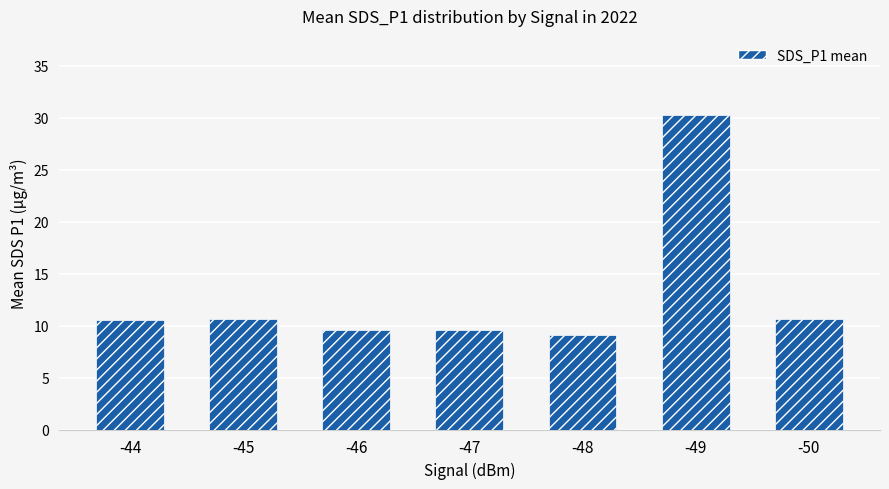

Does the chart contain any negative values?

No